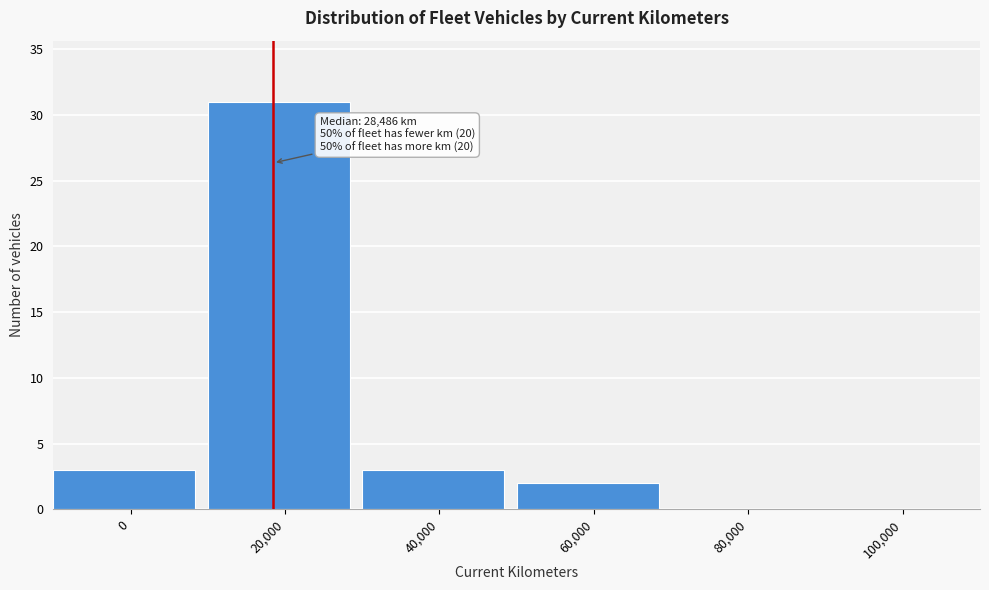

Reading left to right, transcribe all the data shown in this chart.

0=3	20,000=31	40,000=3	60,000=2	80,000=0	100,000=0